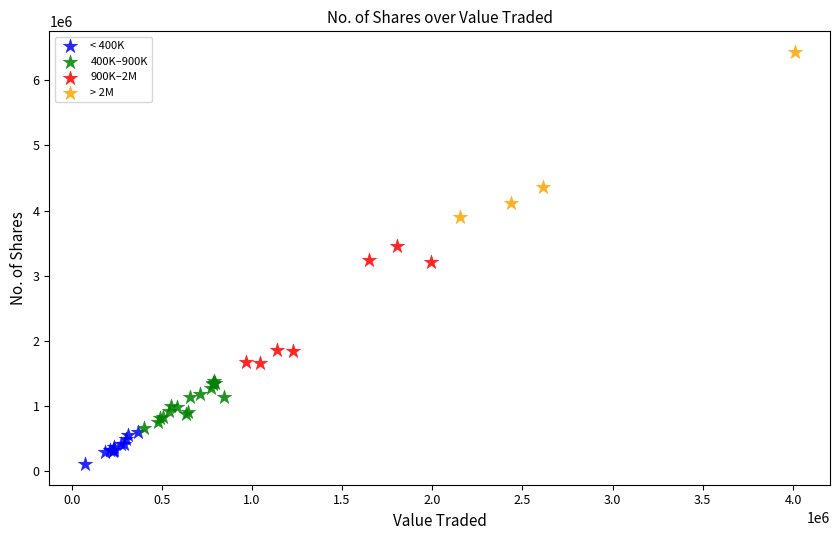

Which series has the largest Y range (max minus min)?

> 2M